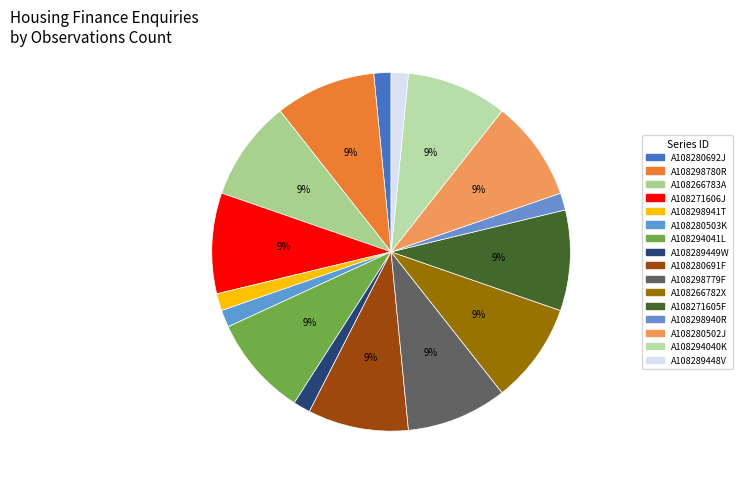

Rank the categories by value from lowest to highest.

A108280692J, A108298941T, A108280503K, A108289449W, A108298940R, A108289448V, A108298780R, A108266783A, A108271606J, A108294041L, A108280691F, A108298779F, A108266782X, A108271605F, A108280502J, A108294040K